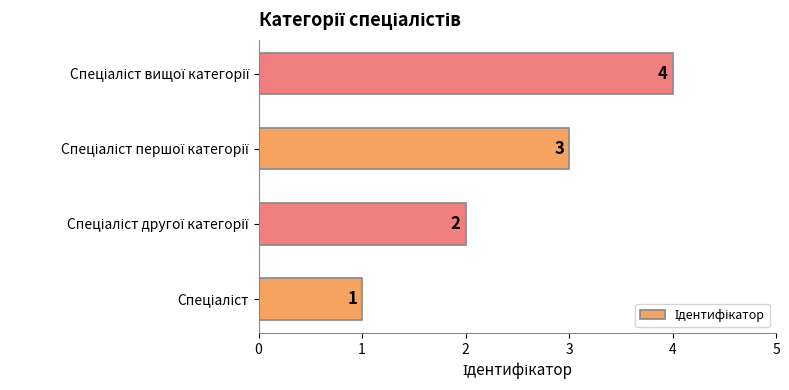

How many values are between 2 and 4?

3